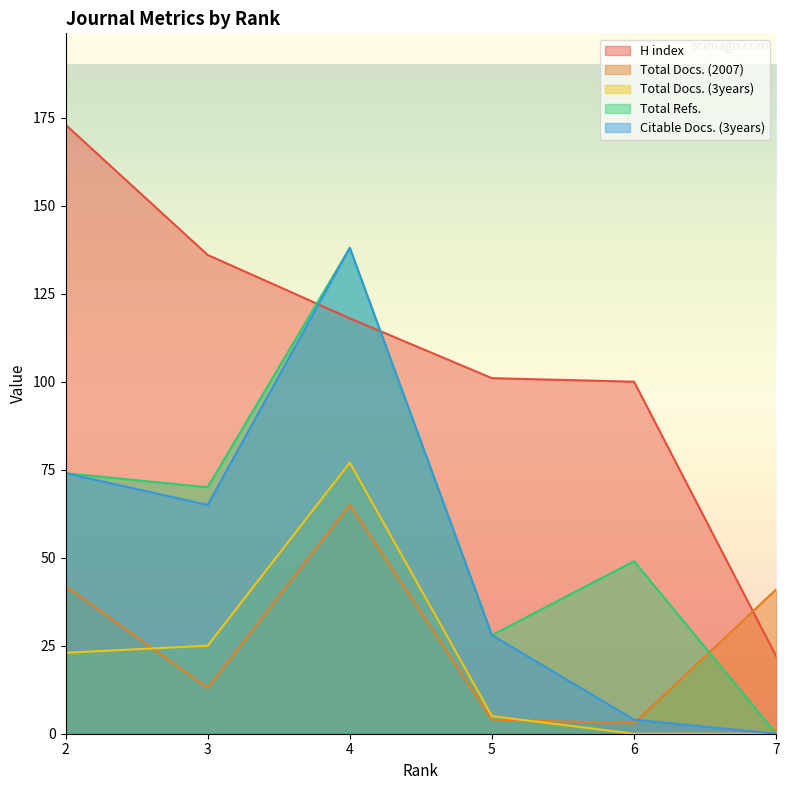

At 6, list the series in order from largest to smallest.

H index, Total Refs., Citable Docs. (3years), Total Docs. (2007), Total Docs. (3years)